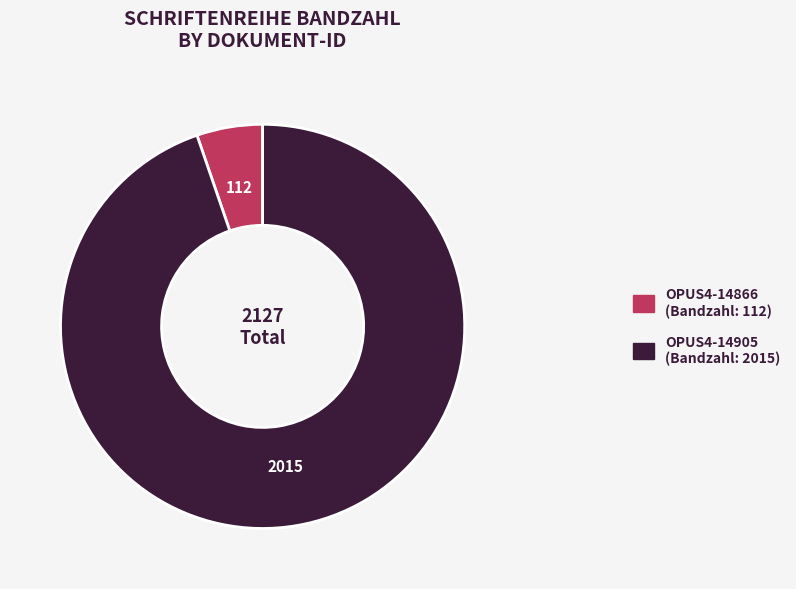

Does any single category account for the majority?

Yes